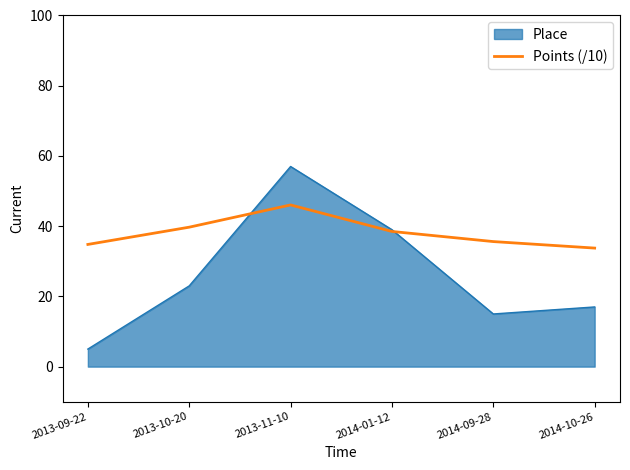

What is the minimum value shown in the chart?

5.0